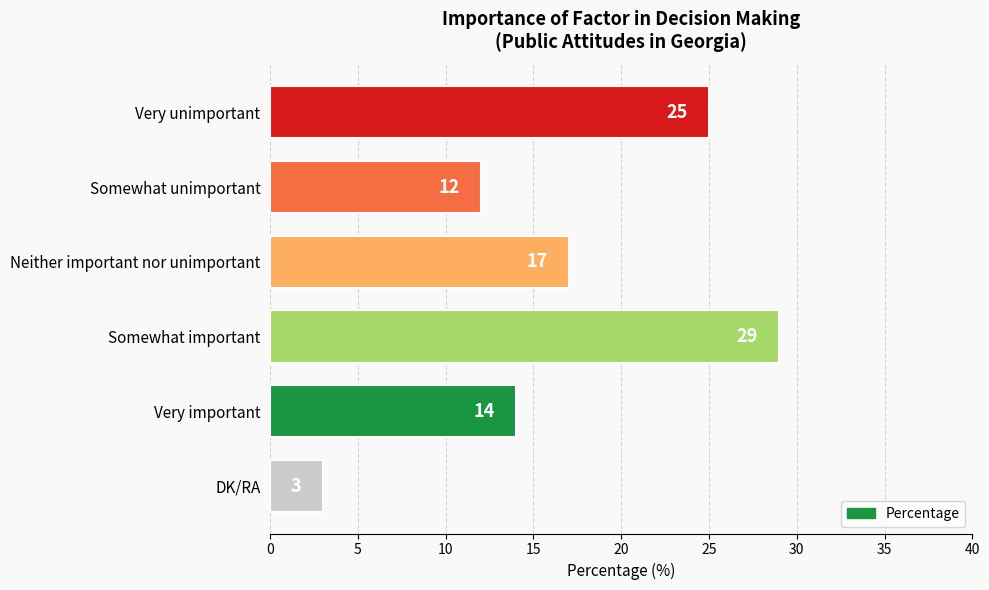

What is the smallest value displayed?

3